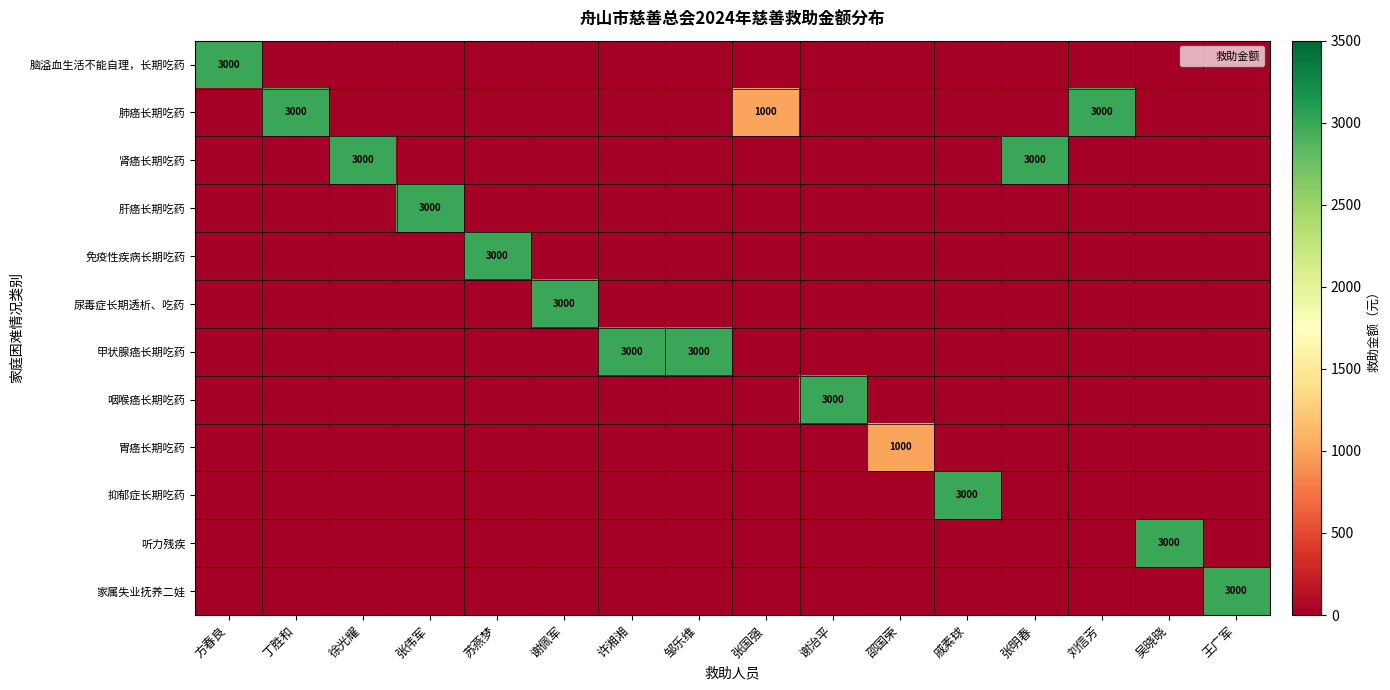

True or false: 肺癌长期吃药 has a value of 1183 at 戚素球.

False